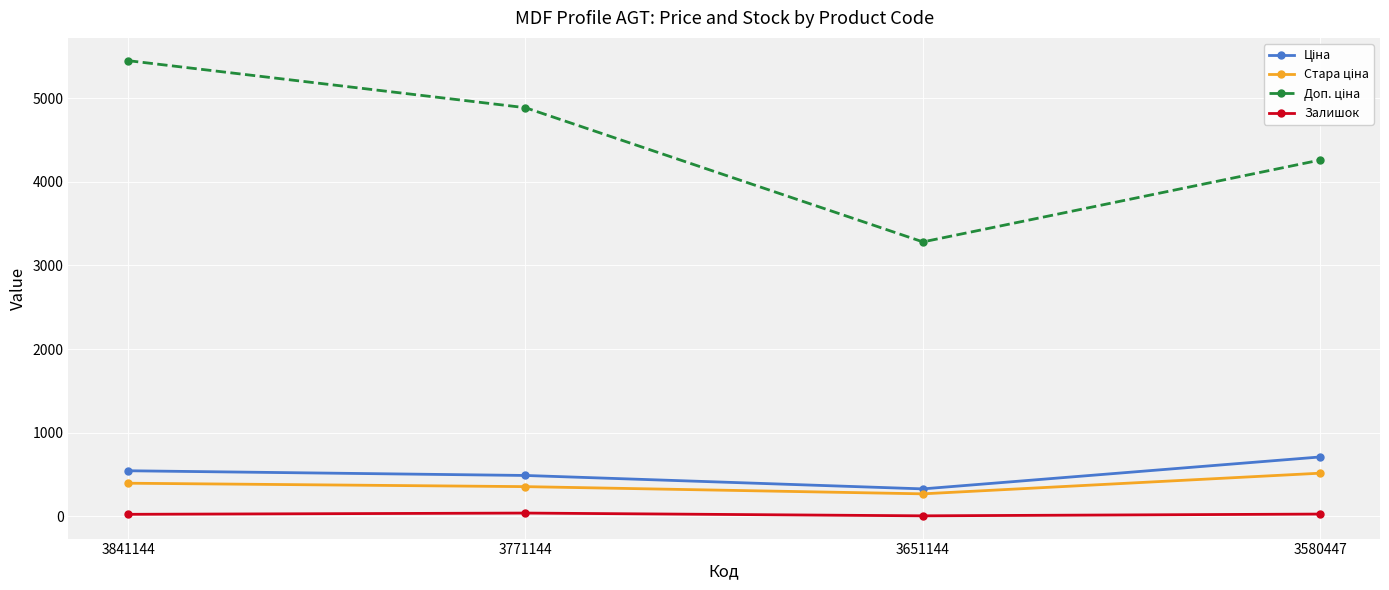

At how many categories does at least one series exceed 1122?

4